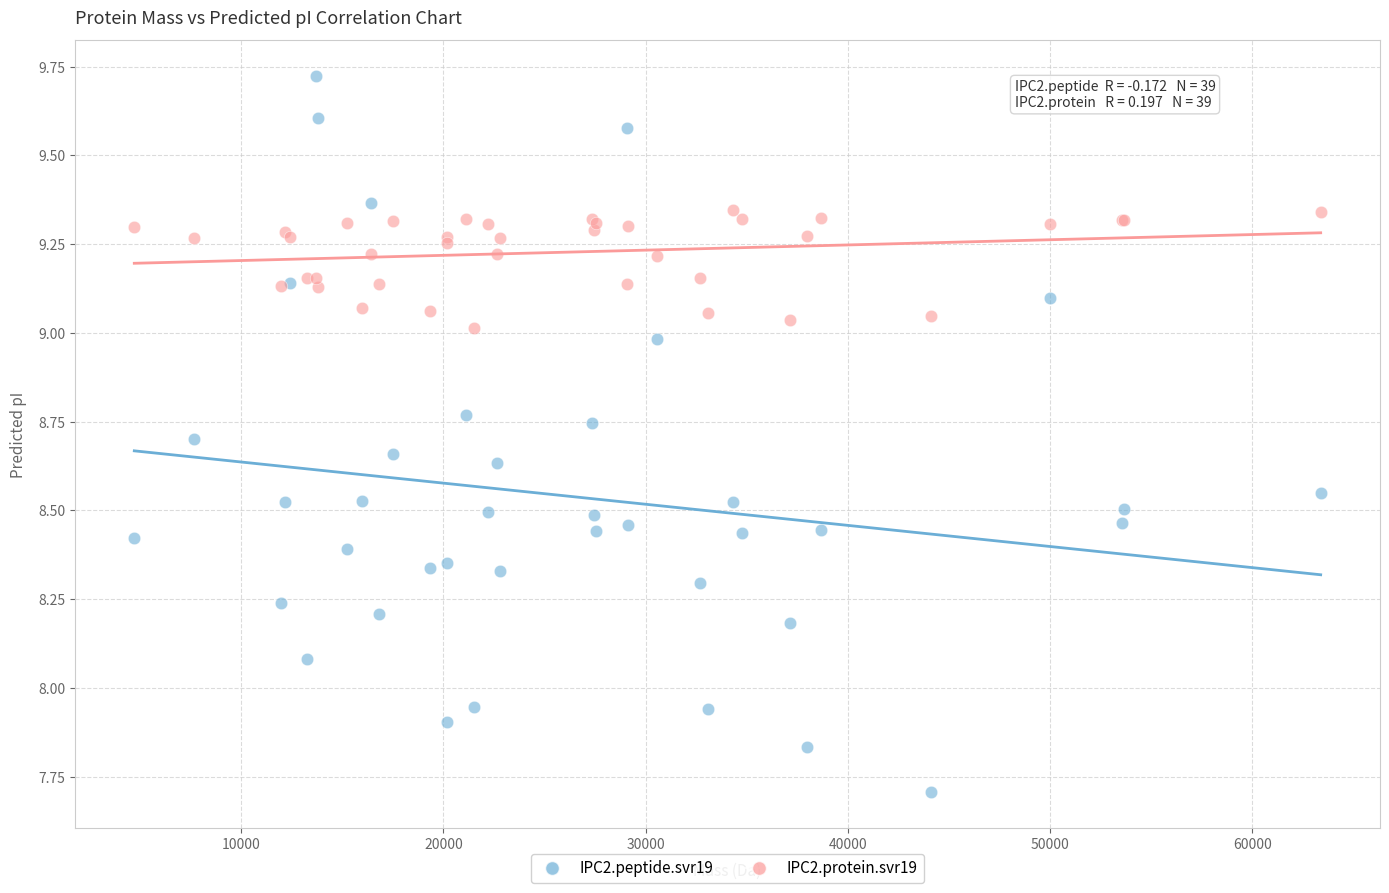

Which series contains the highest Y value?

IPC2.peptide.svr19